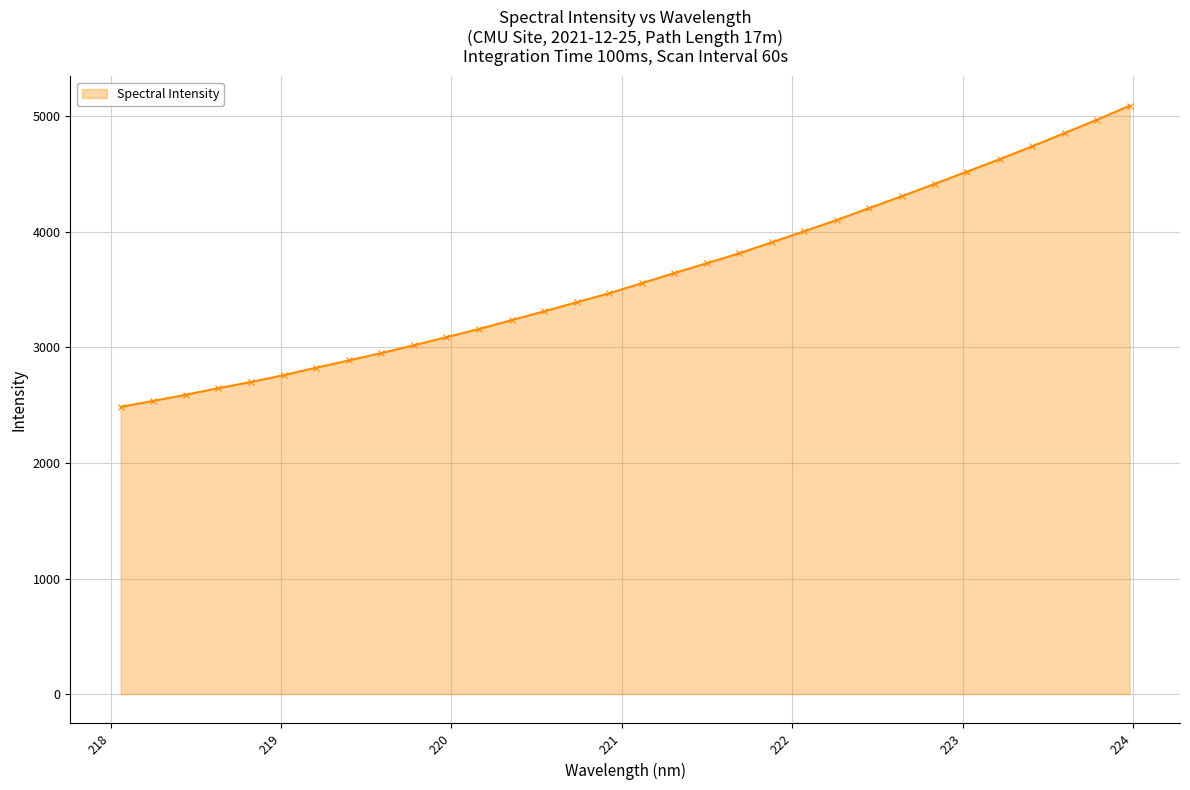

What is the value of the 11th point from the left?

3089.0